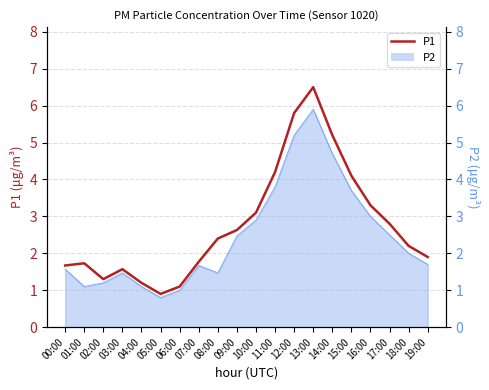

Between 07:00 and 19:00, which is larger?

19:00